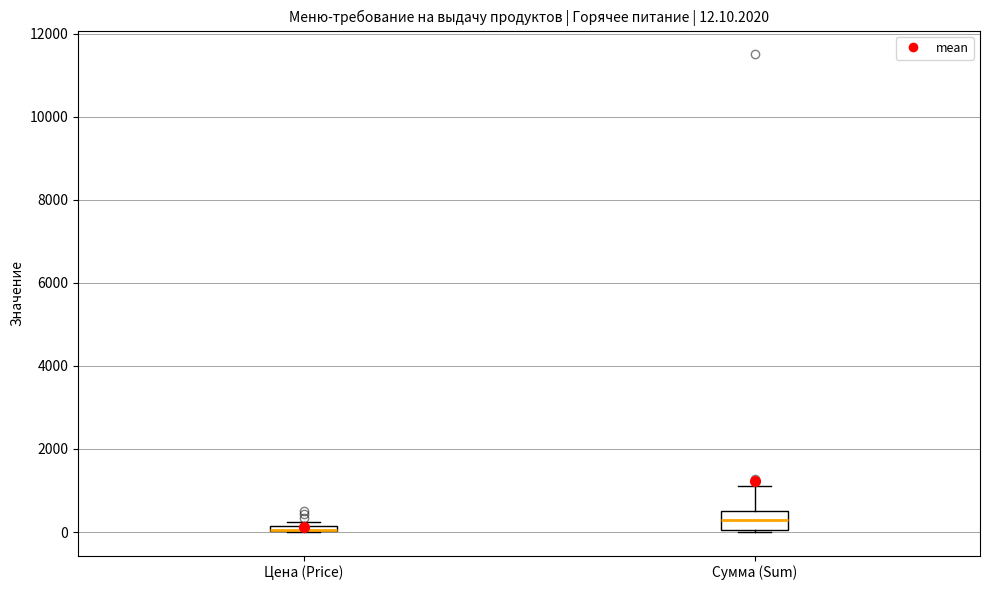

Which box is the tallest, from its lower edge to its upper edge?

Сумма (Sum)